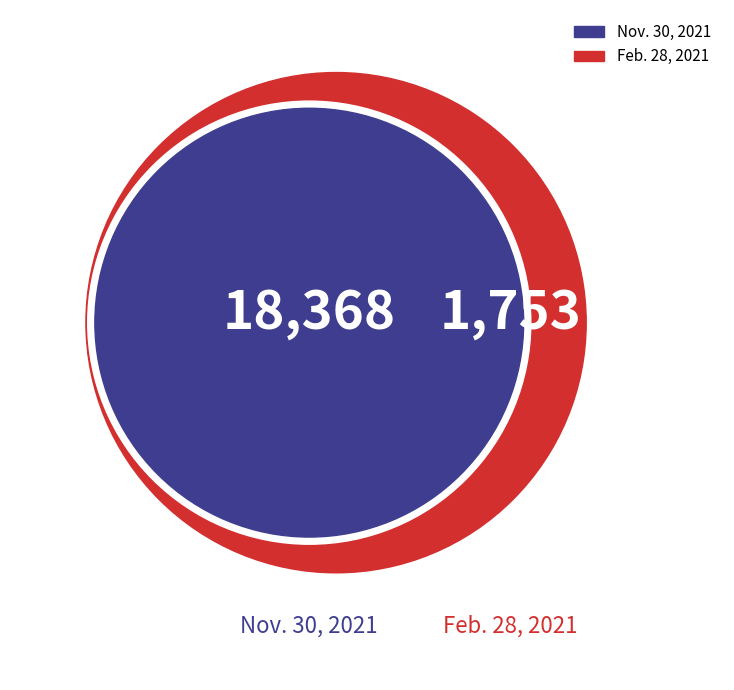

Which slice is the largest?

Retained Earnings (Accumulated Deficit) Nov. 30, 2021